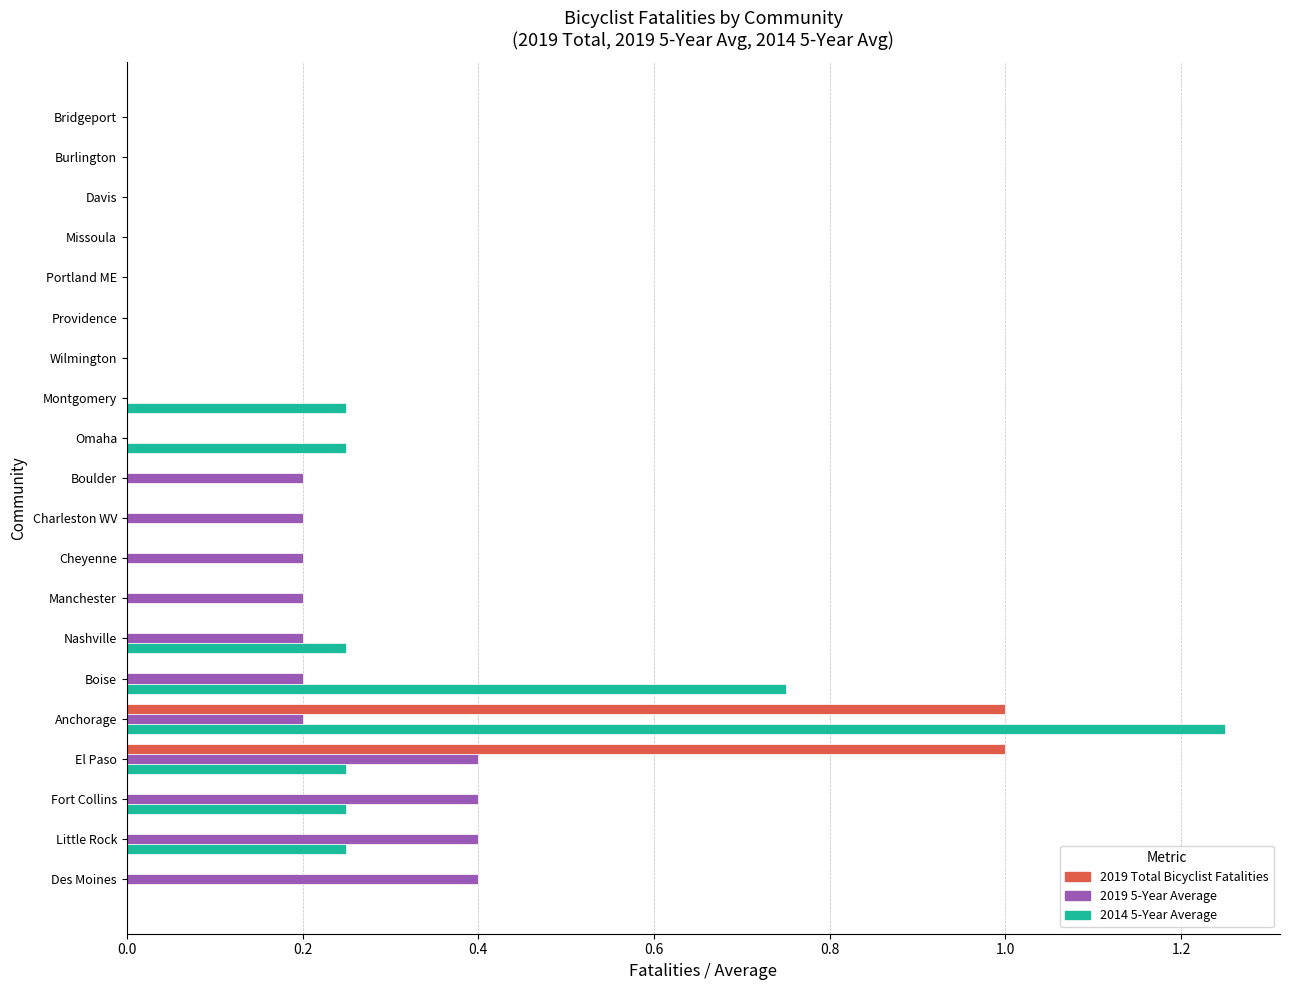

At which category is the sum across all series the highest?

Anchorage